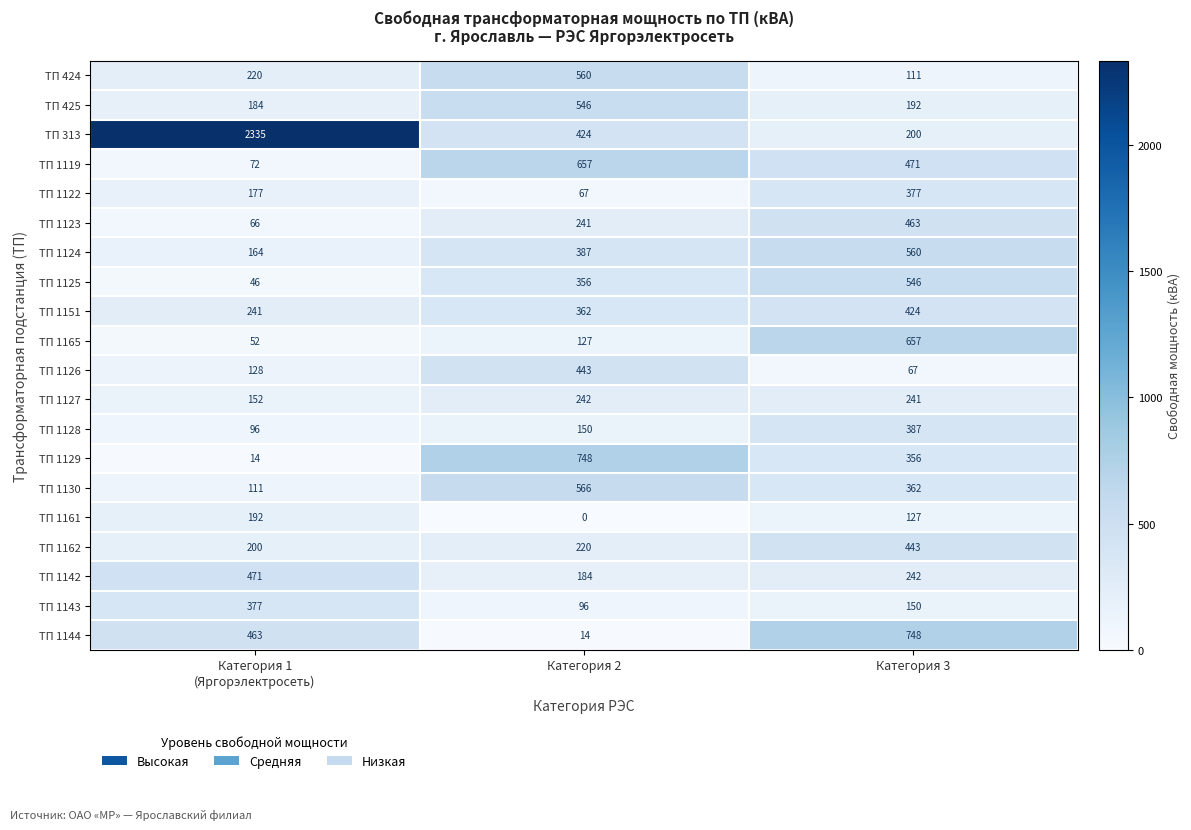

Is it true that ТП 1125 equals 356 at Категория 2?

True